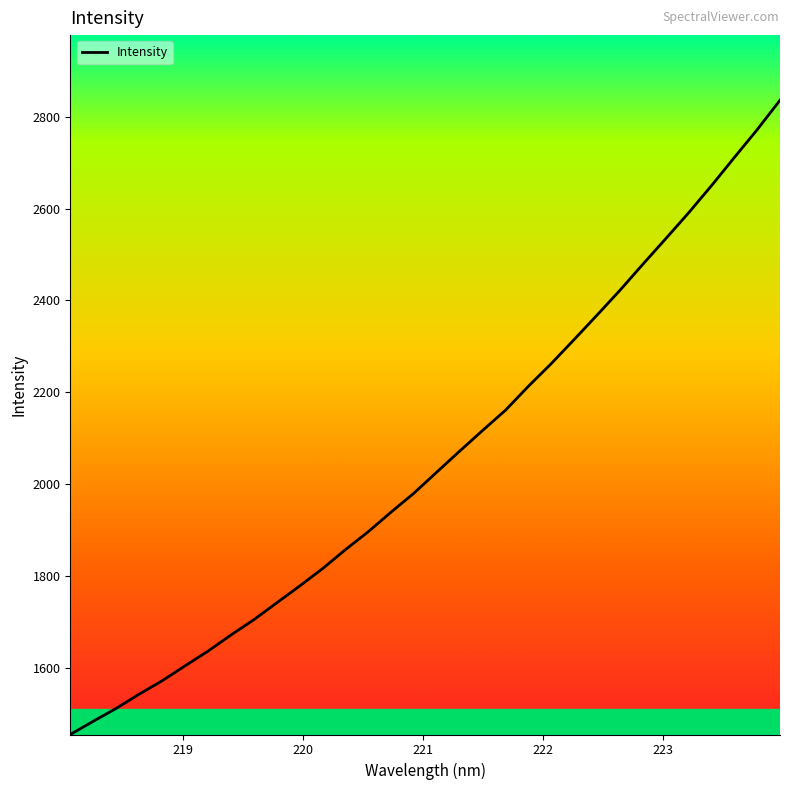

What is the difference between the maximum and second lowest values?

1352.9